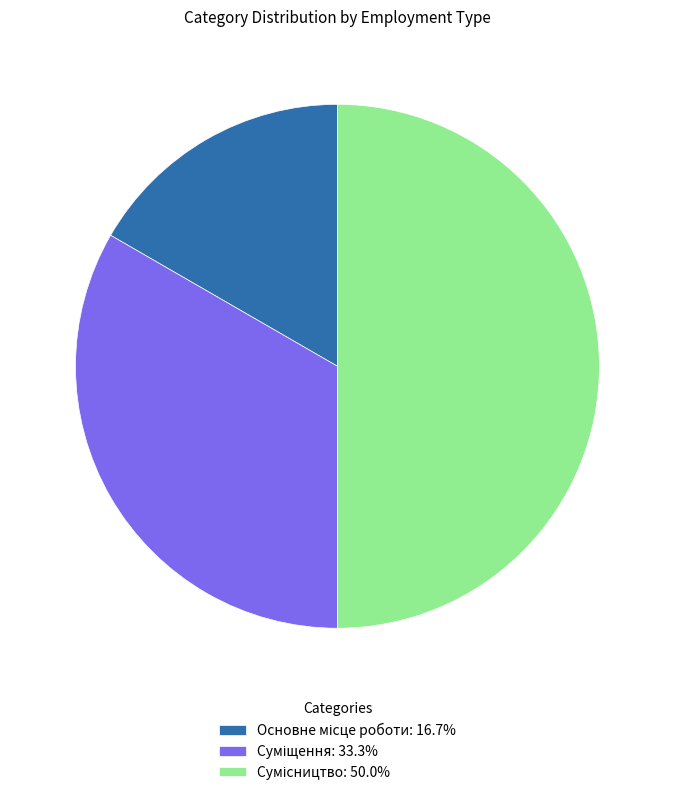

Does Сумісництво account for over 50% of the chart?

No